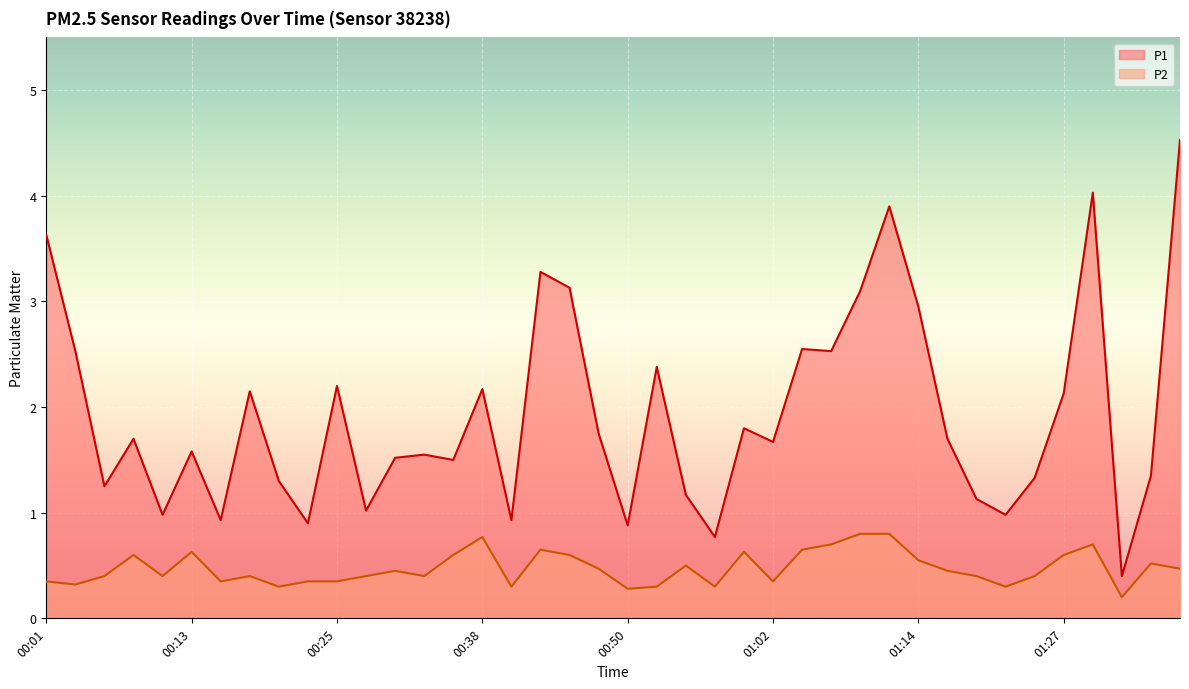

Which series has the largest range (max minus min)?

P1